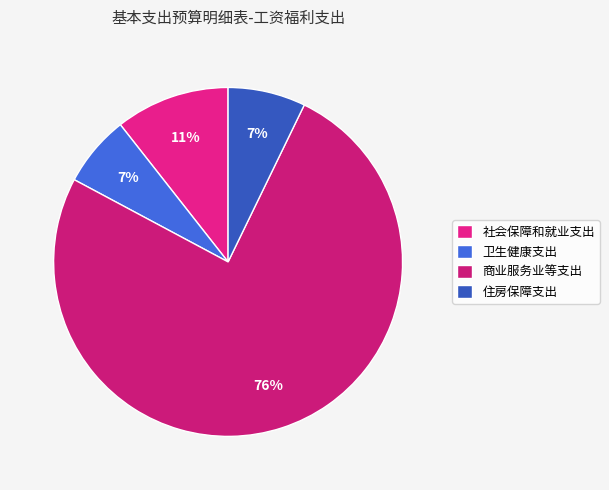

Combined, what portion of the pie is 卫生健康支出 and 住房保障支出?

13.8%